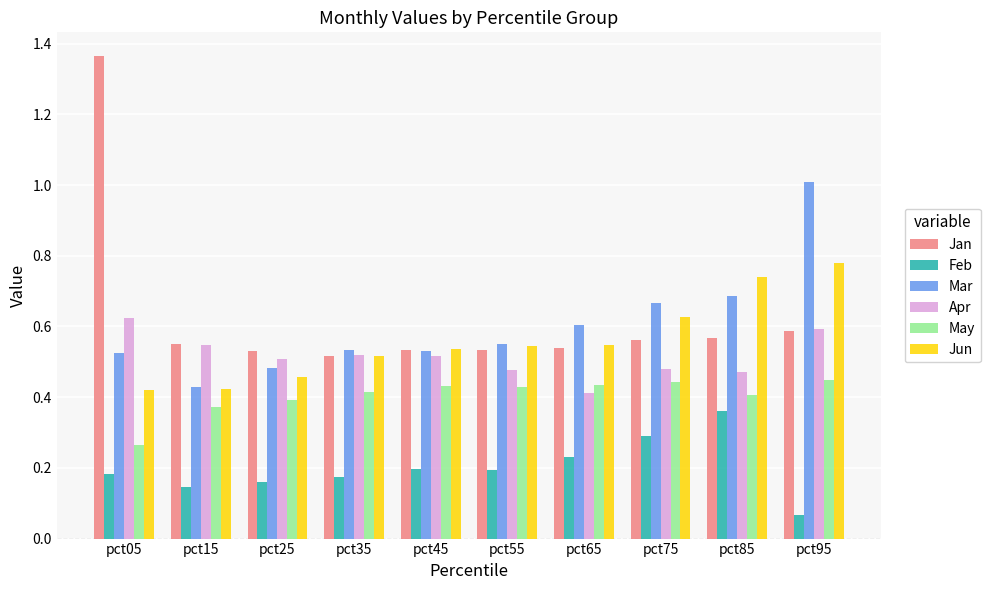

What are all the series names shown in the legend?

Jan, Feb, Mar, Apr, May, Jun